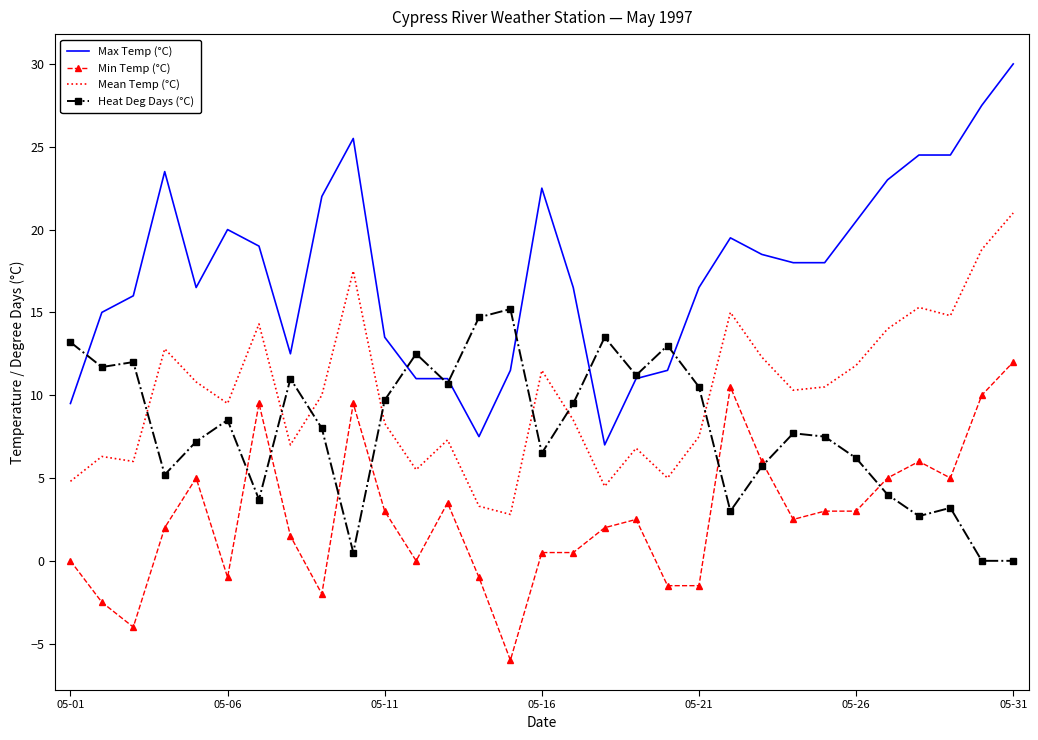

Which series has the largest total across all categories?

Max Temp (°C)